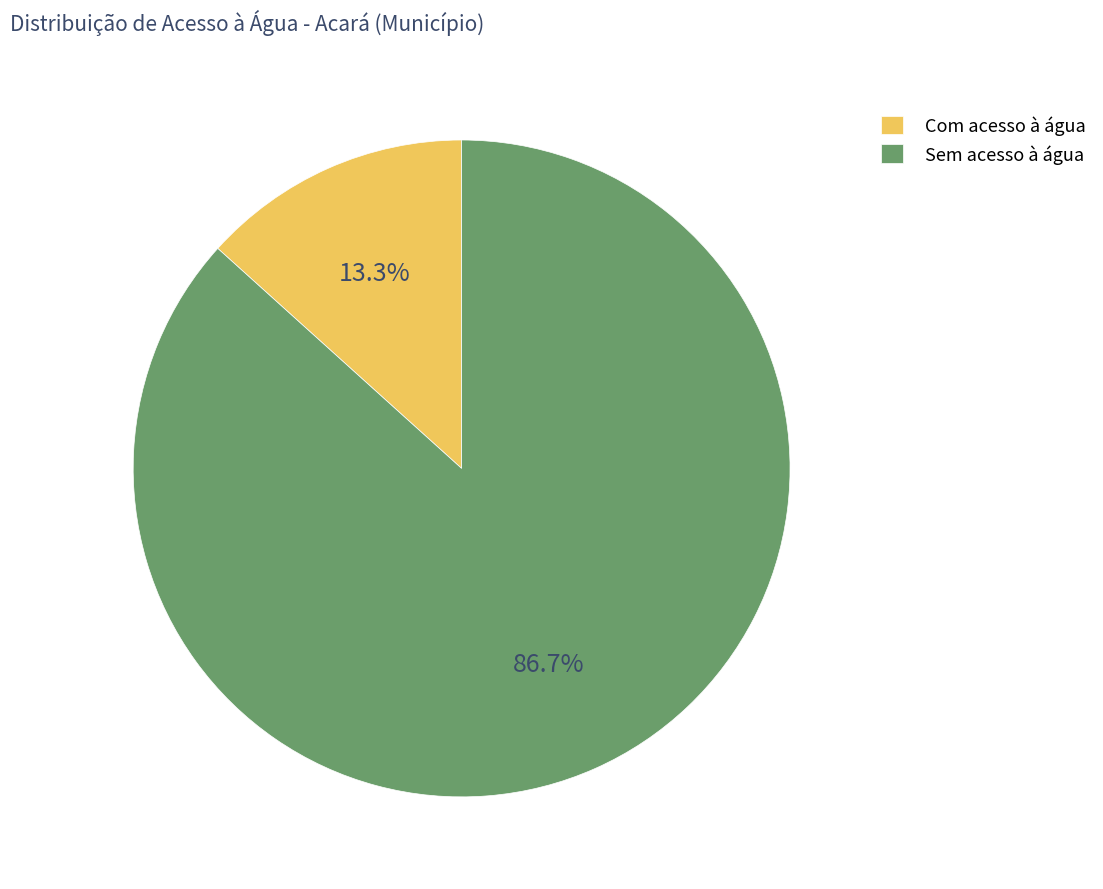

Which slice is the largest?

Sem acesso à água